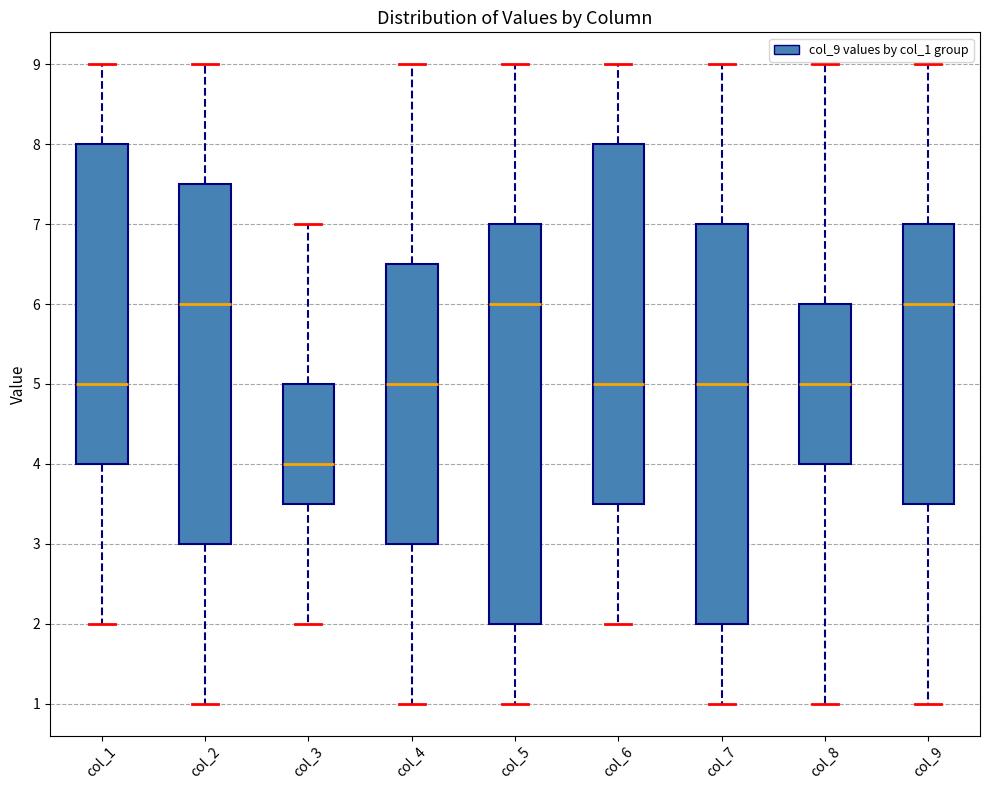

Which box has the lowest median line?

col_3